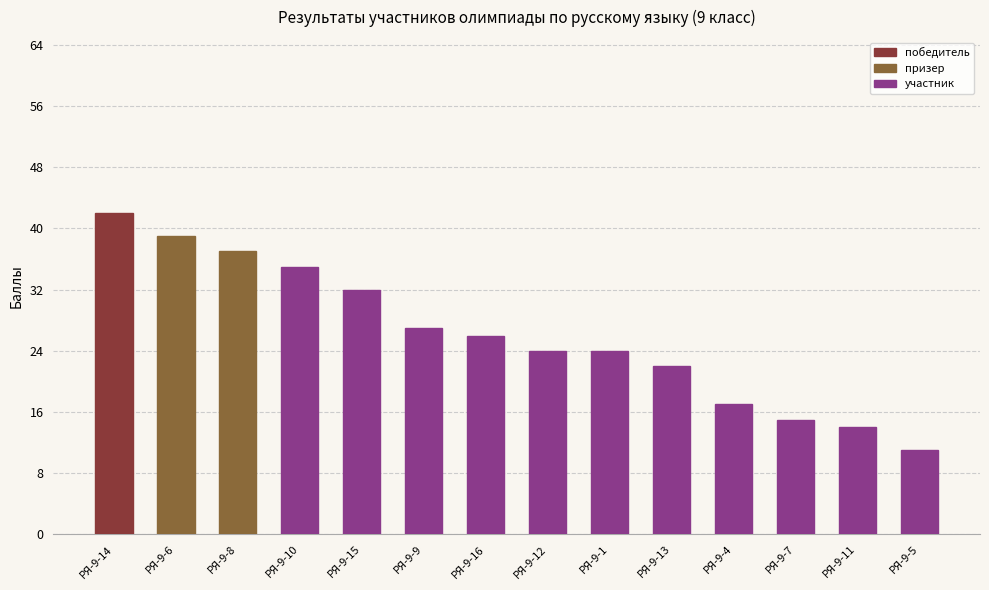

Which has a higher value, РЯ-9-5 or РЯ-9-14?

РЯ-9-14